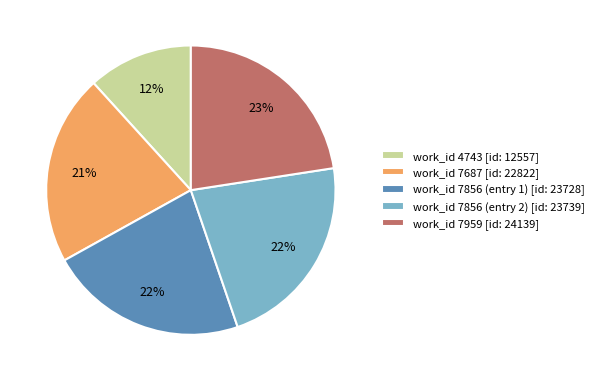

To the nearest percent, what portion does work_id 7856 (entry 2) [id: 23739] represent?

22%